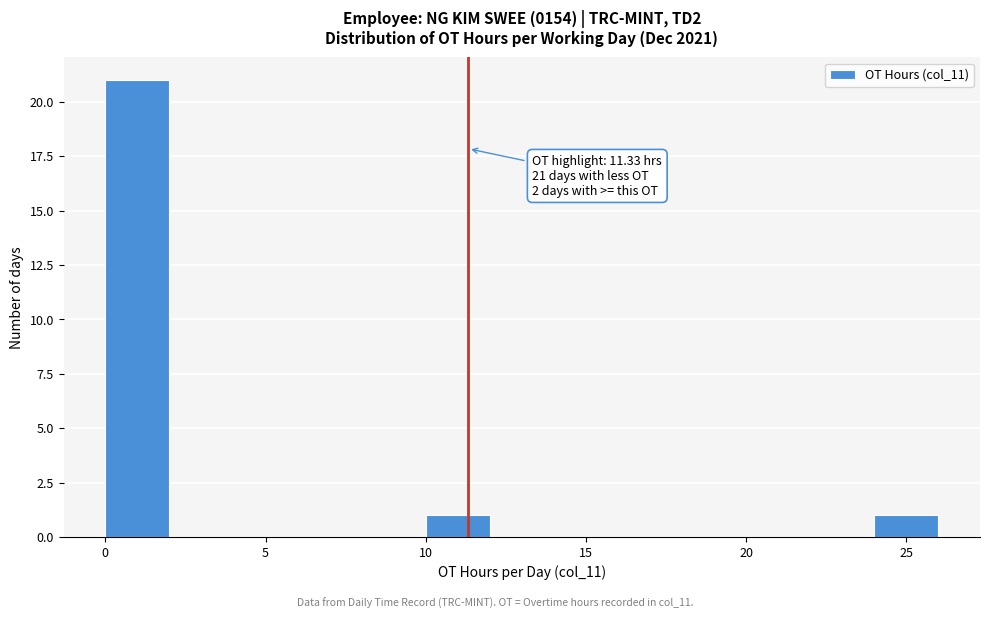

Over which range of the x-axis is the bar tallest?

0 to 2